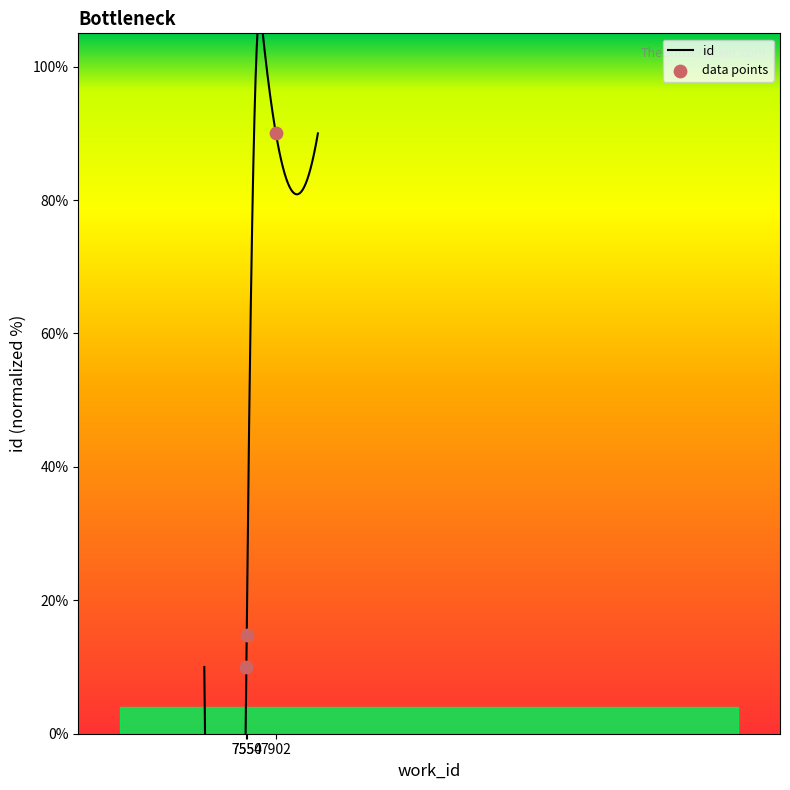

What is the ratio of the value at 7902 to the value at 7550?

9.0